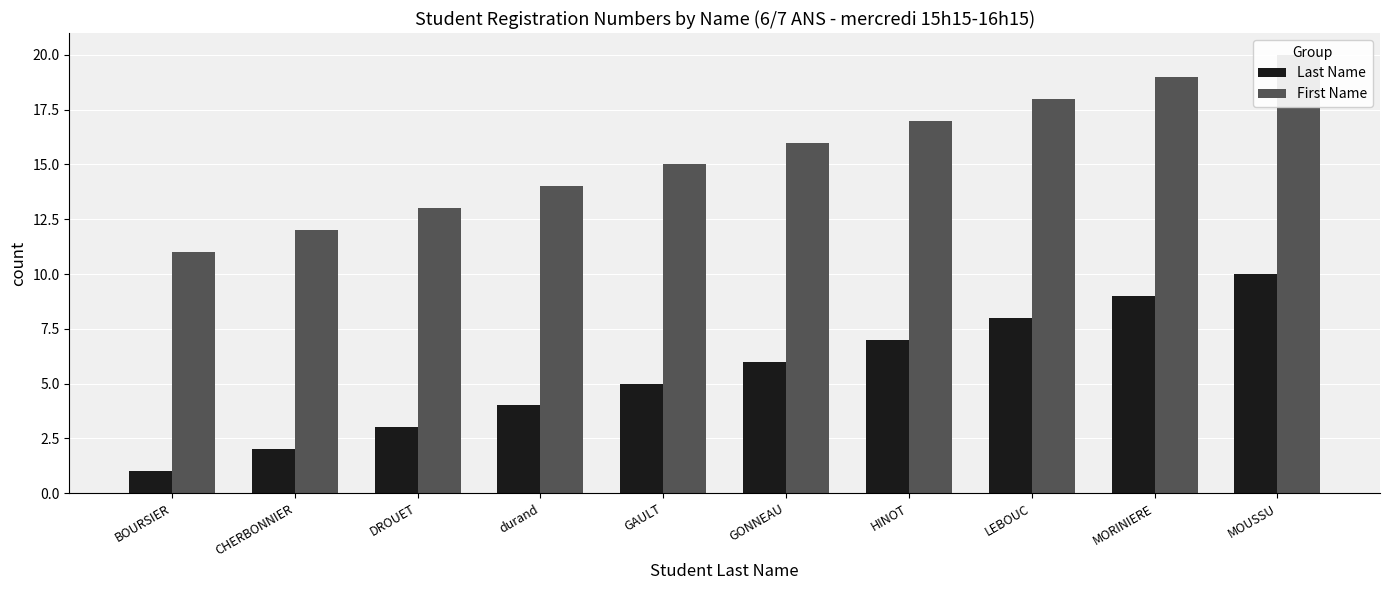

Reading left to right, extract all data points from this chart.

Last Name: BOURSIER=1	CHERBONNIER=2	DROUET=3	durand=4	GAULT=5	GONNEAU=6	HINOT=7	LEBOUC=8	MORINIERE=9	MOUSSU=10
First Name: BOURSIER=11	CHERBONNIER=12	DROUET=13	durand=14	GAULT=15	GONNEAU=16	HINOT=17	LEBOUC=18	MORINIERE=19	MOUSSU=20